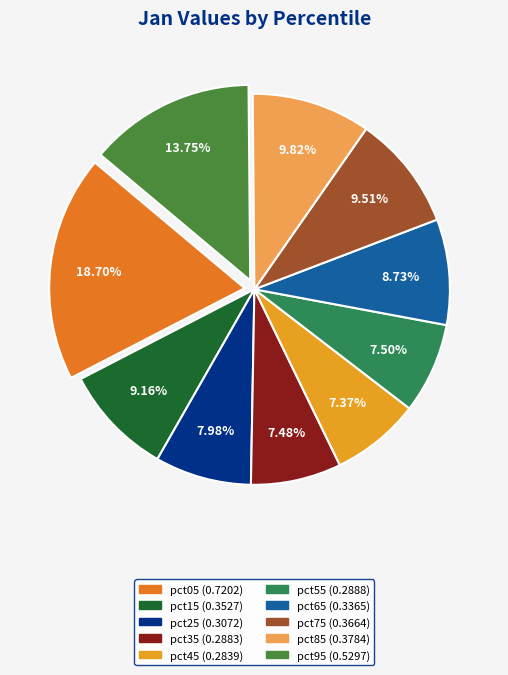

To the nearest percent, what portion does pct15 represent?

9%